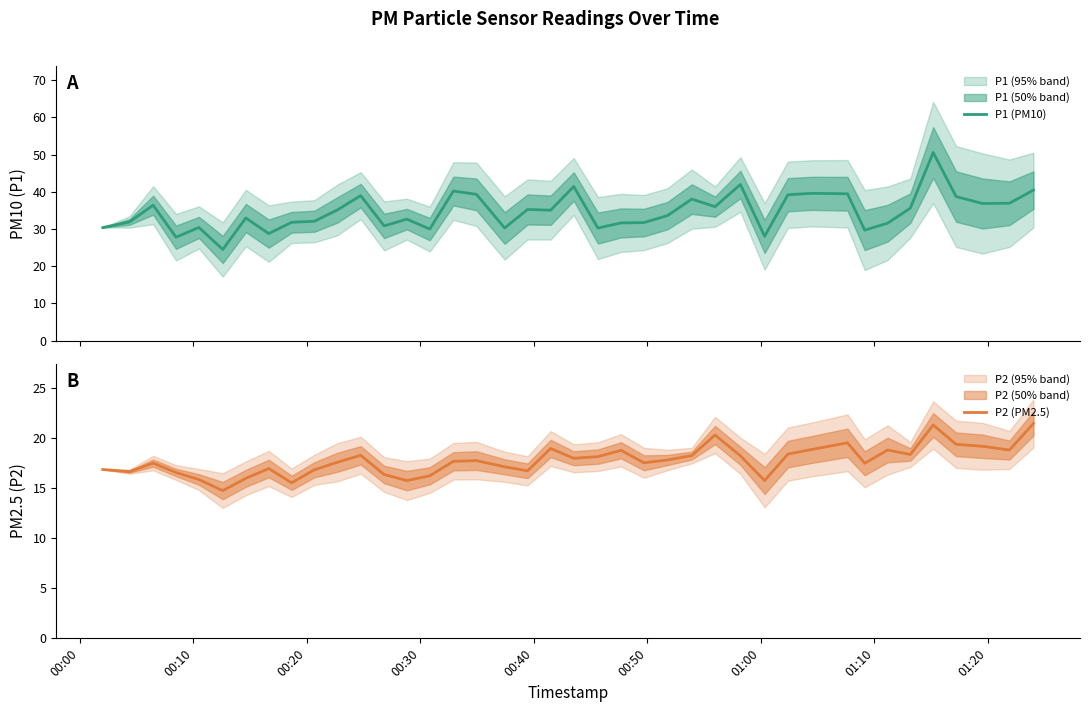

Is the value of P2 (PM2.5) at 00:10 greater than the value of P1 (PM10) at 01:10?

No